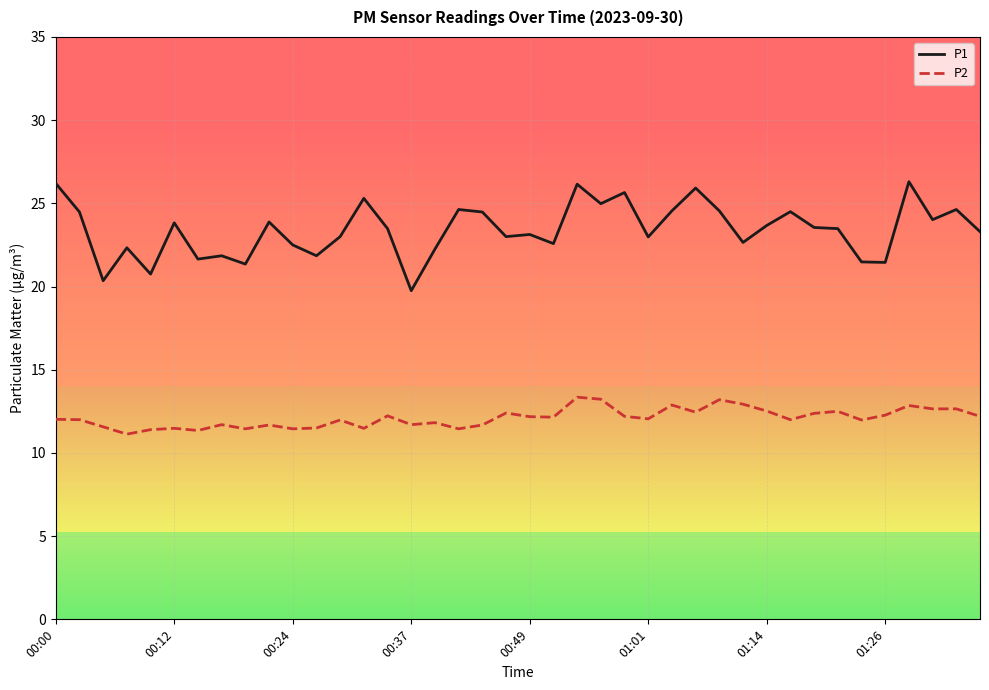

What is the difference between the maximum and minimum values in the P2 series?

2.2